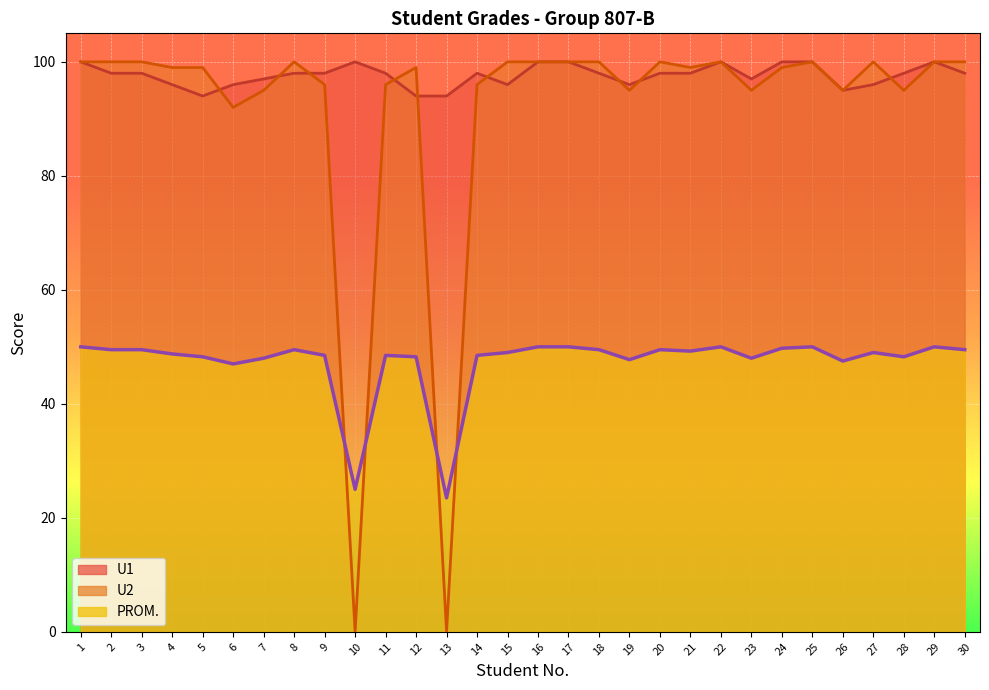

Reading left to right, list all the values displayed in this chart.

PROM.: 50.0	49.5	49.5	48.8	48.2	47.0	48.0	49.5	48.5	25.0	48.5	48.2	23.5	48.5	49.0	50.0	50.0	49.5	47.8	49.5	49.2	50.0	48.0	49.8	50.0	47.5	49.0	48.2	50.0	49.5
U1: 100.0	98.0	98.0	96.0	94.0	96.0	97.0	98.0	98.0	100.0	98.0	94.0	94.0	98.0	96.0	100.0	100.0	98.0	96.0	98.0	98.0	100.0	97.0	100.0	100.0	95.0	96.0	98.0	100.0	98.0
U2: 100.0	100.0	100.0	99.0	99.0	92.0	95.0	100.0	96.0	0.0	96.0	99.0	0.0	96.0	100.0	100.0	100.0	100.0	95.0	100.0	99.0	100.0	95.0	99.0	100.0	95.0	100.0	95.0	100.0	100.0